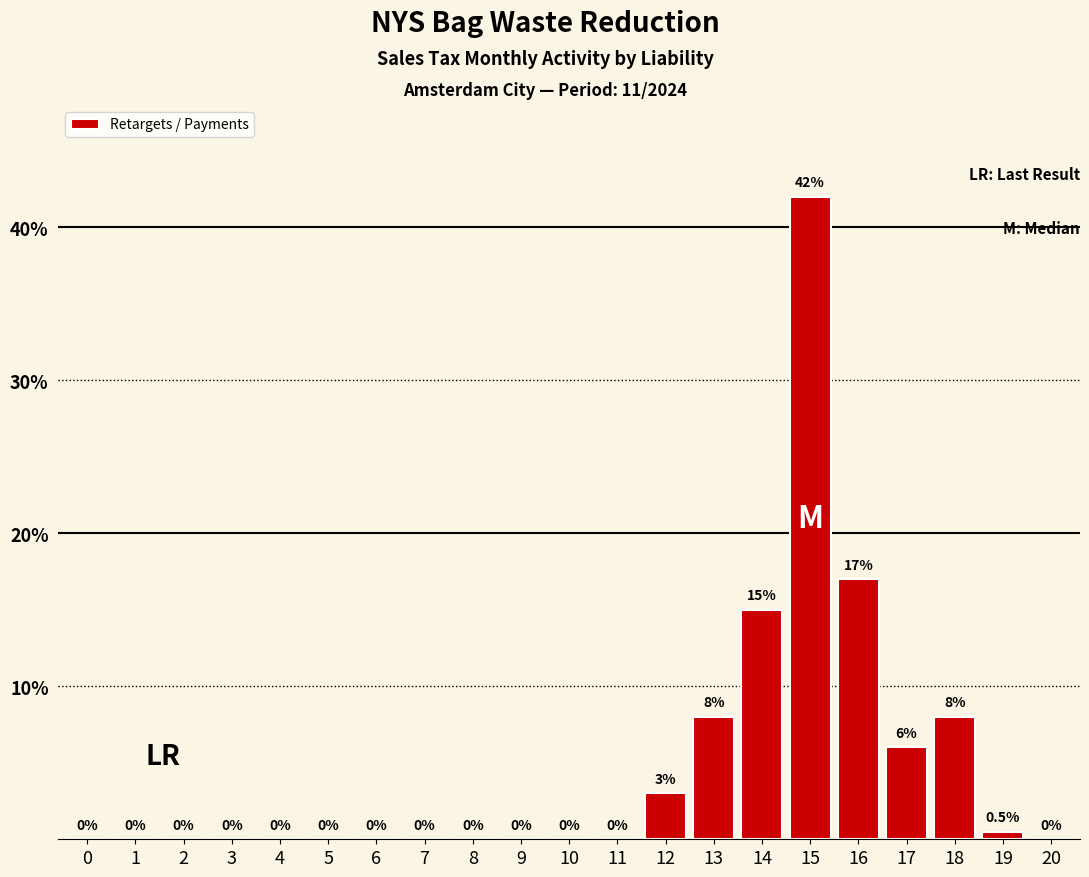

Reading left to right, transcribe all the data shown in this chart.

0=0.0	1=0.0	2=0.0	3=0.0	4=0.0	5=0.0	6=0.0	7=0.0	8=0.0	9=0.0	10=0.0	11=0.0	12=3.0	13=8.0	14=15.0	15=42.0	16=17.0	17=6.0	18=8.0	19=0.5	20=0.0